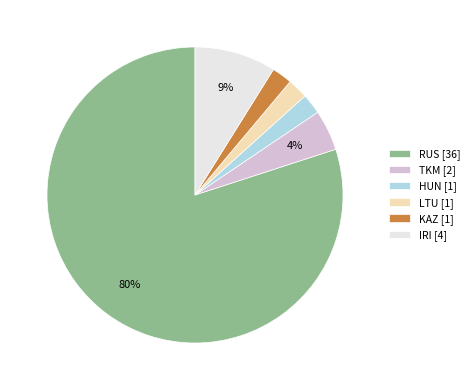

Is there any slice that represents more than half of the pie?

Yes